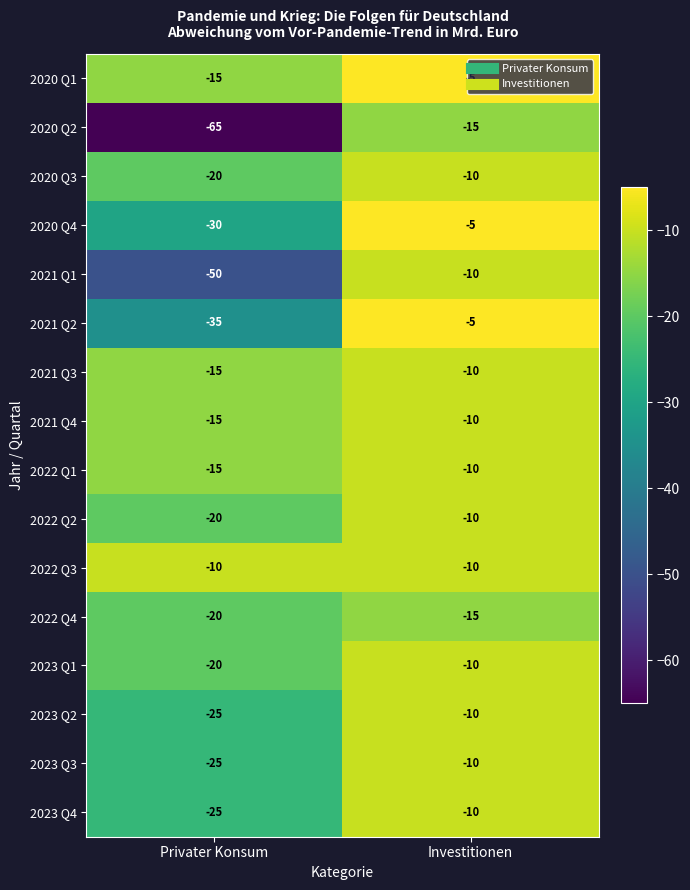

What is the smallest value displayed?

-65